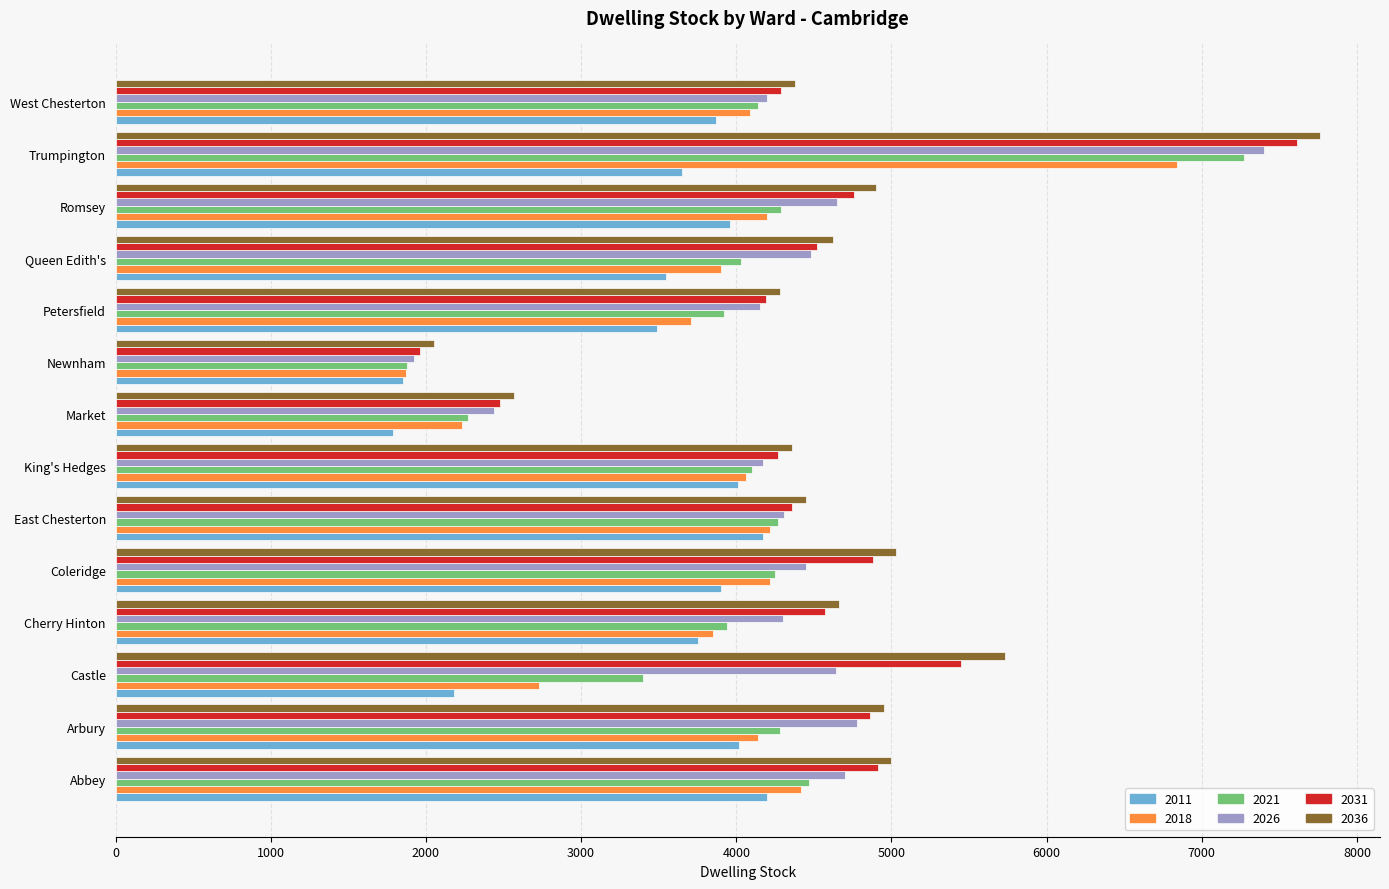

What is the total value across all series at Abbey?

27700